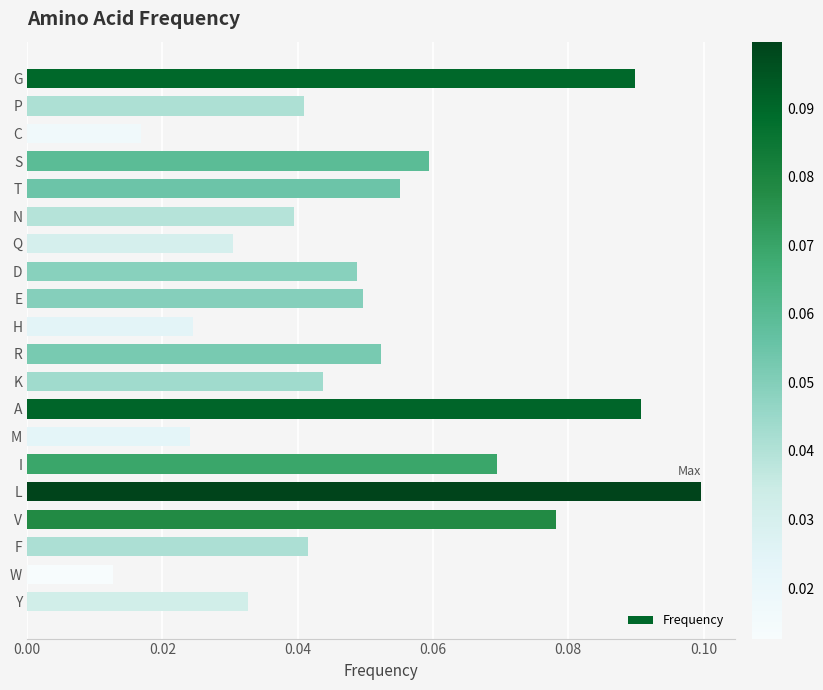

True or false: the data shows 0.1 at S.

True